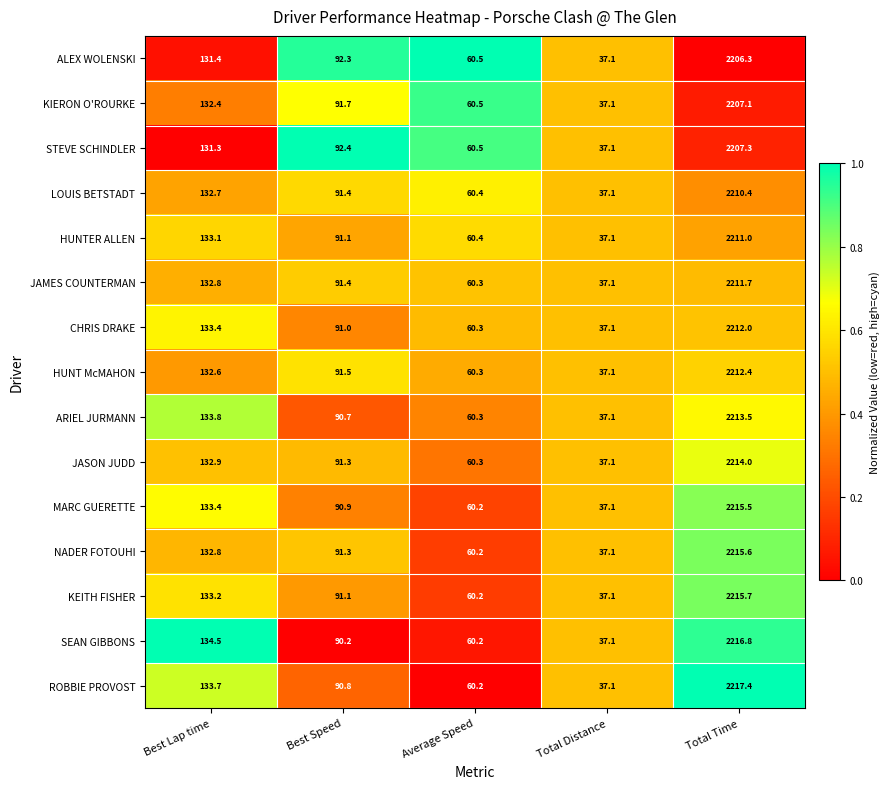

Between Best Speed and Total Distance, which series saw the biggest shift?

STEVE SCHINDLER